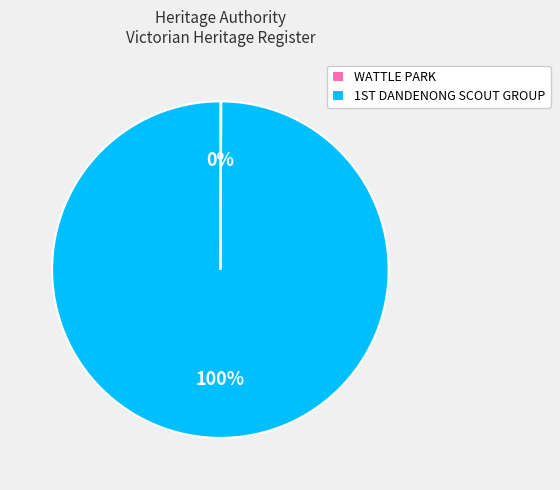

Is there a majority slice in this chart?

Yes